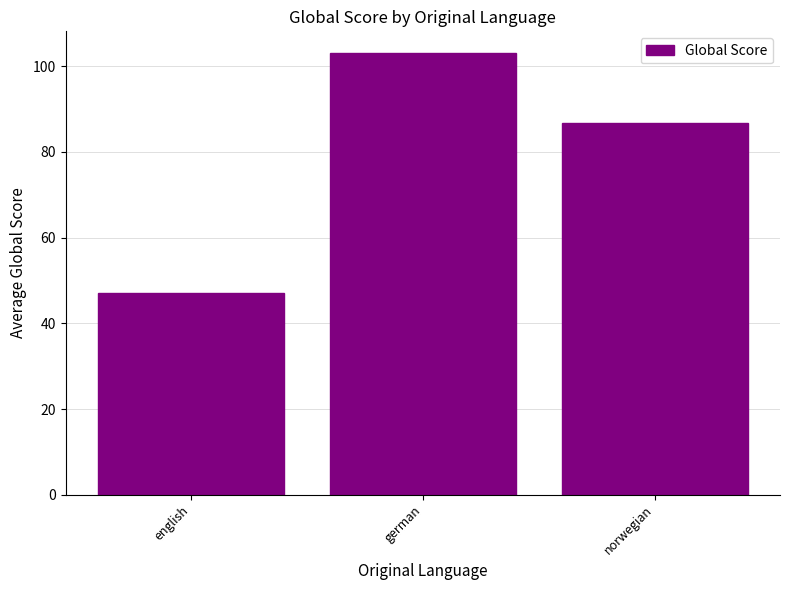

Does the chart contain any negative values?

No